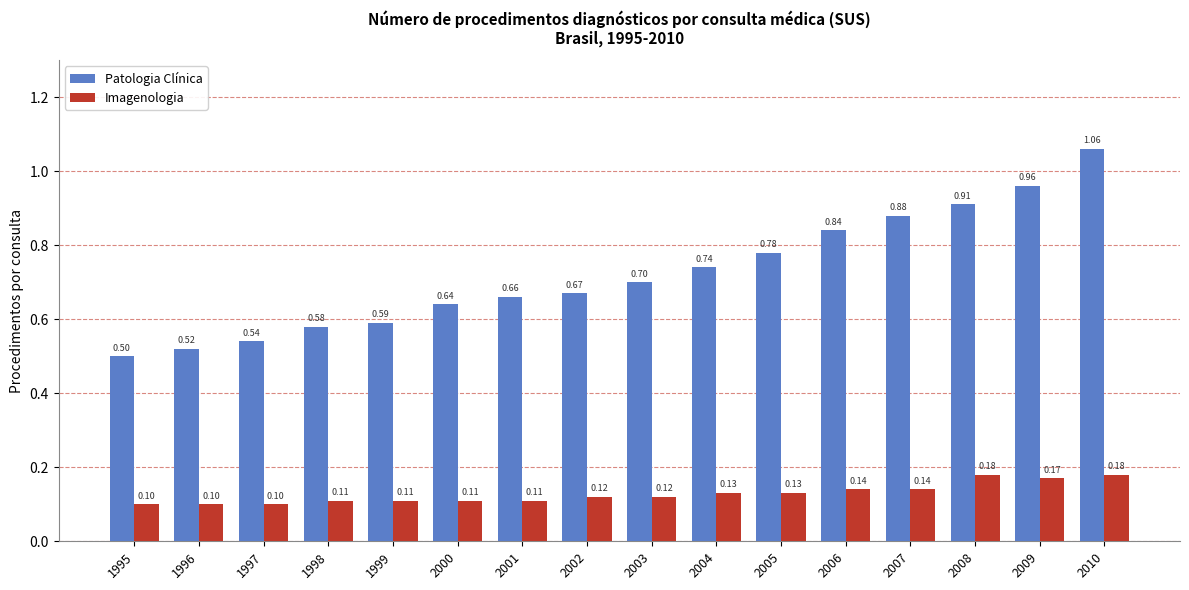

Which series has the widest spread of values?

Patologia Clínica